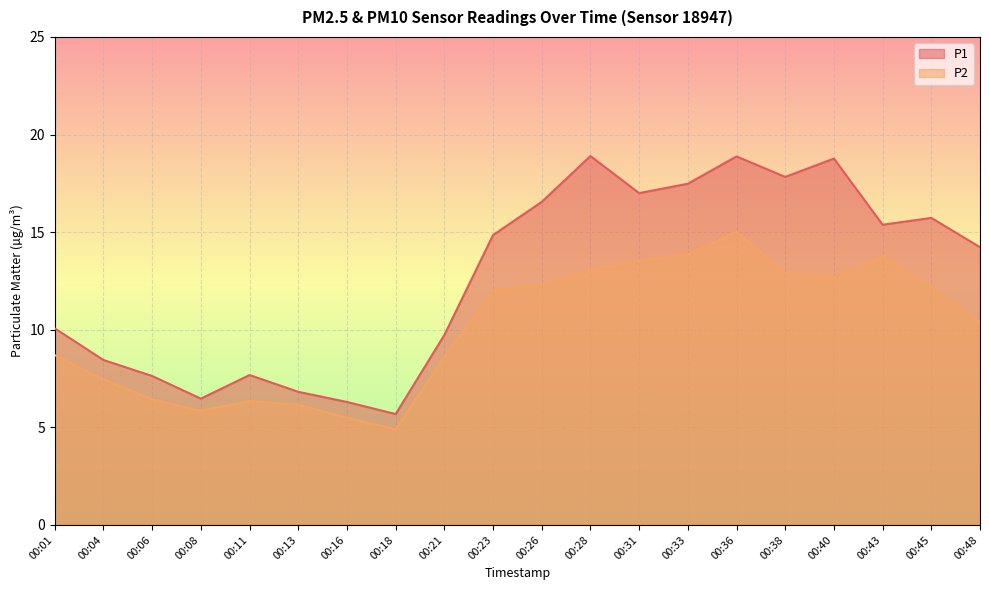

At how many categories does at least one series exceed 12?

11